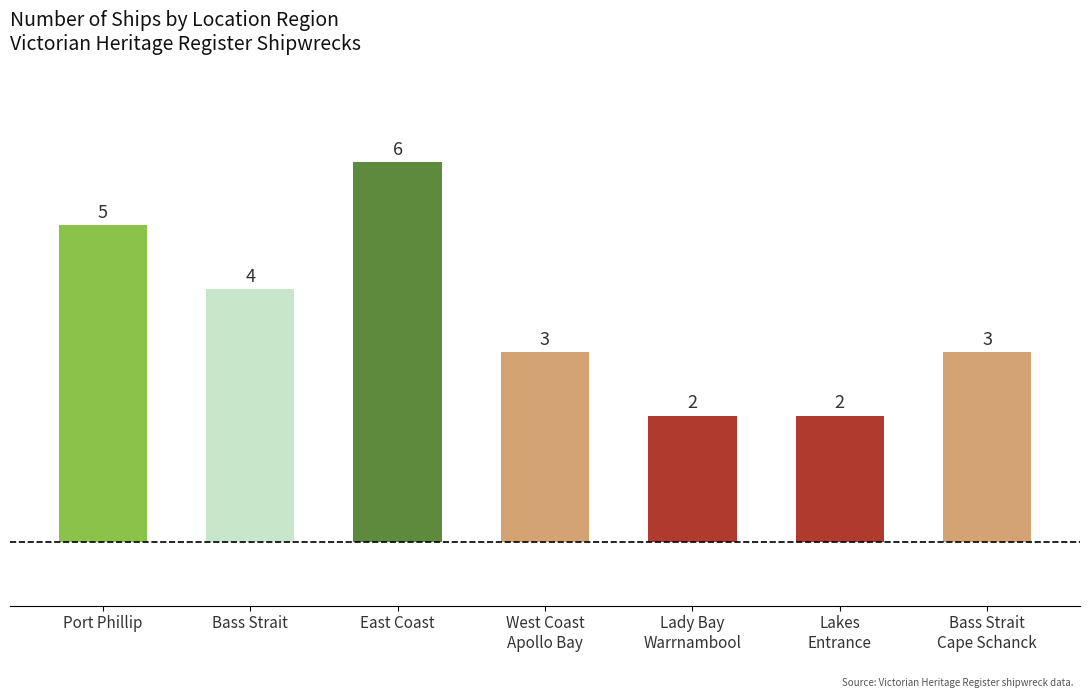

Approximately how many times larger is the value at Port Phillip compared to Bass Strait
Cape Schanck?

1.7